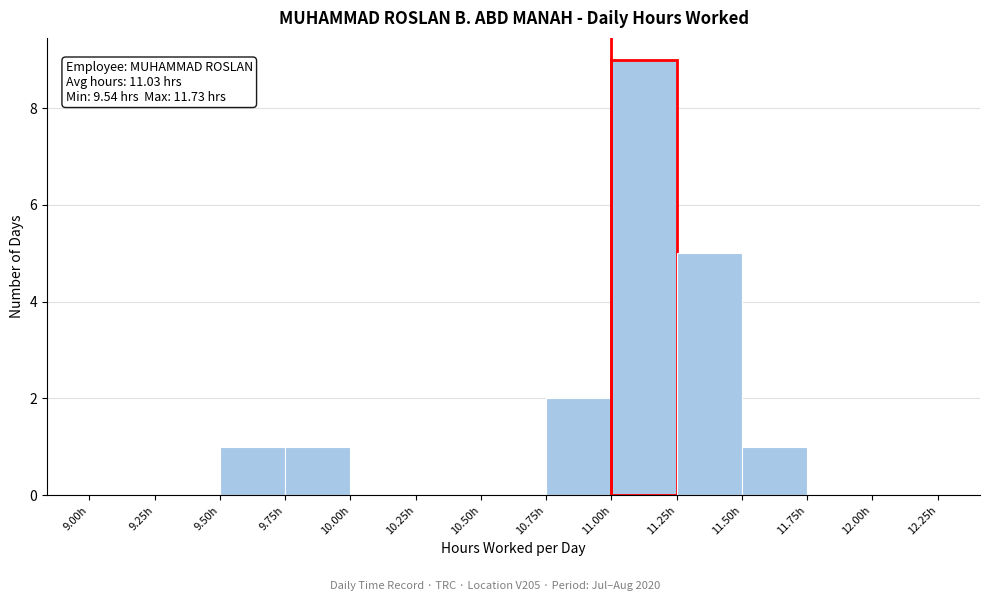

Over which range of the x-axis is the bar tallest?

11.00 to 11.25